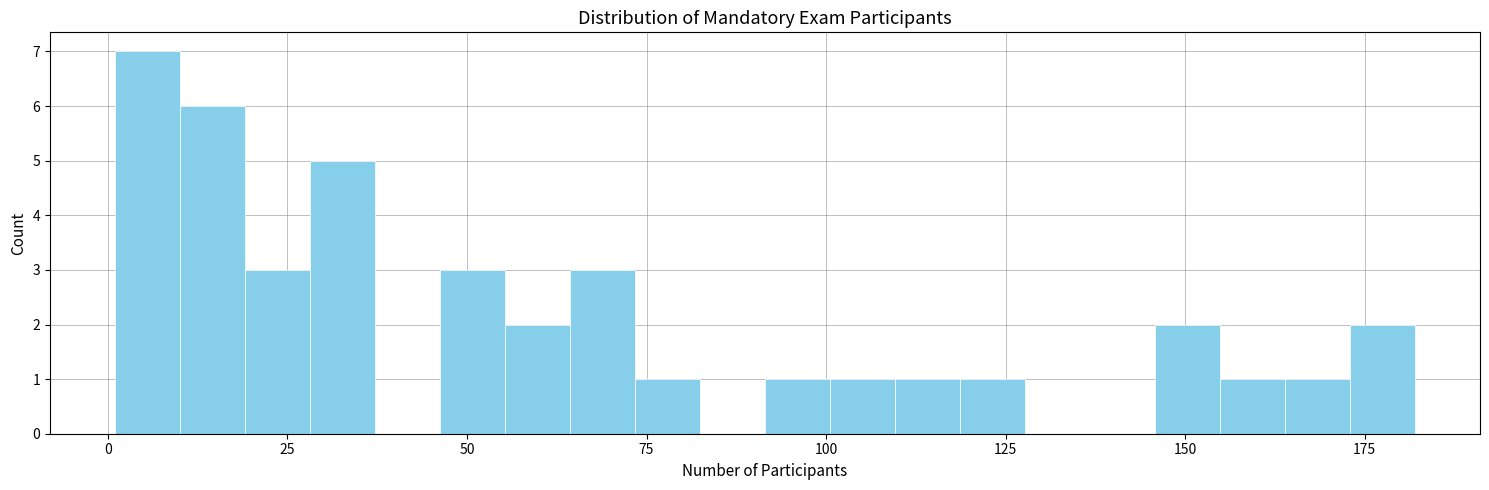

Read against the x-axis, roughly where is the centre of the tallest bar?

5